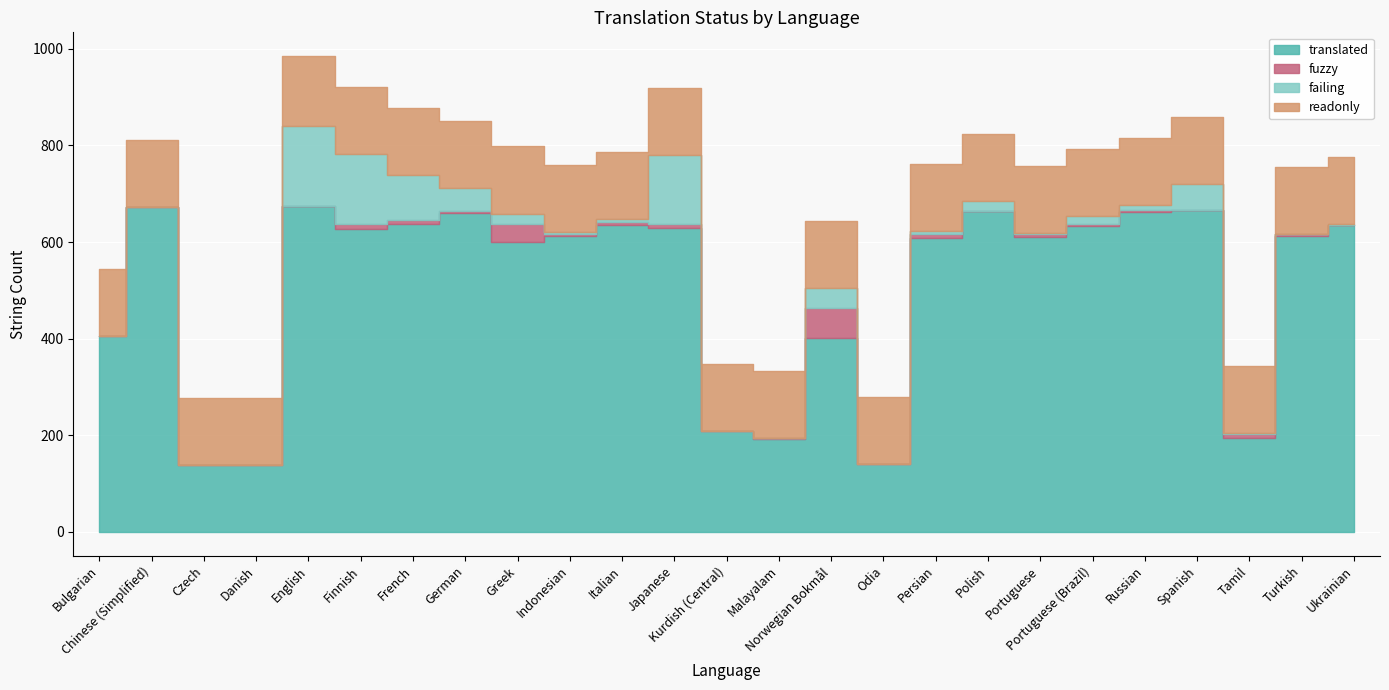

In translated, how many points are higher than both neighbors (excluding endpoints)?

7